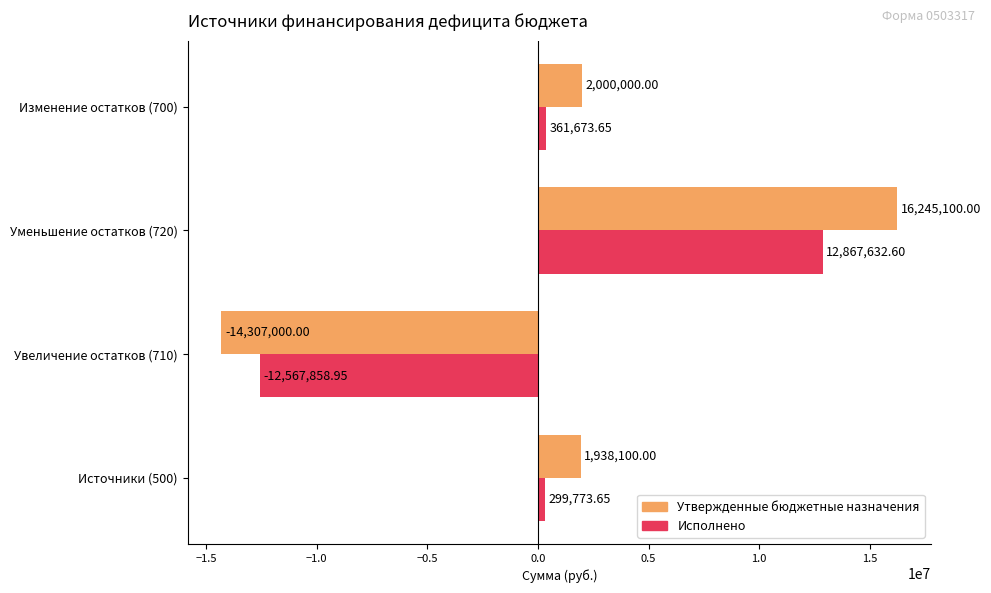

At Увеличение остатков (710), list the series in order from smallest to largest.

Утвержденные бюджетные назначения, Исполнено